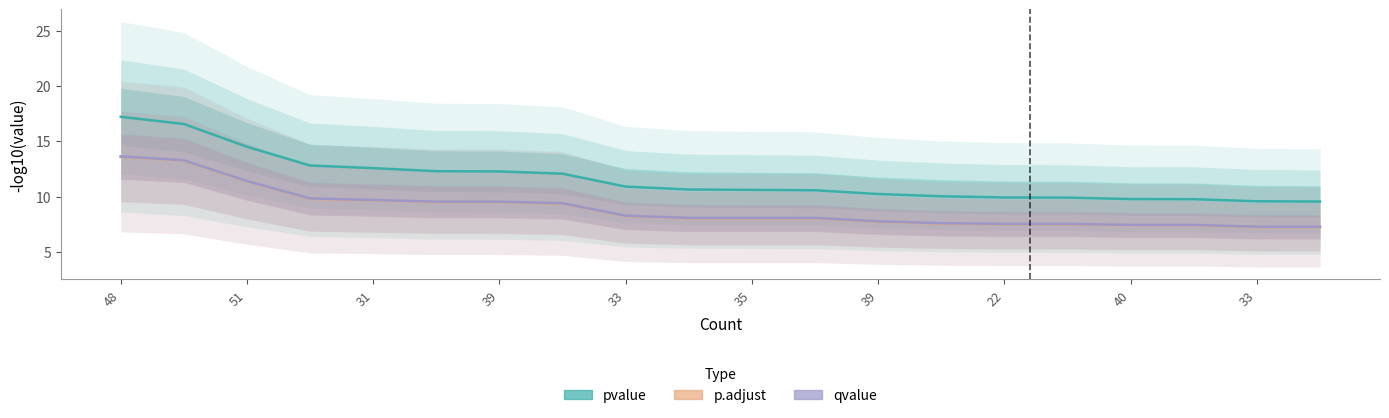

How many lines are shown in the chart?

3